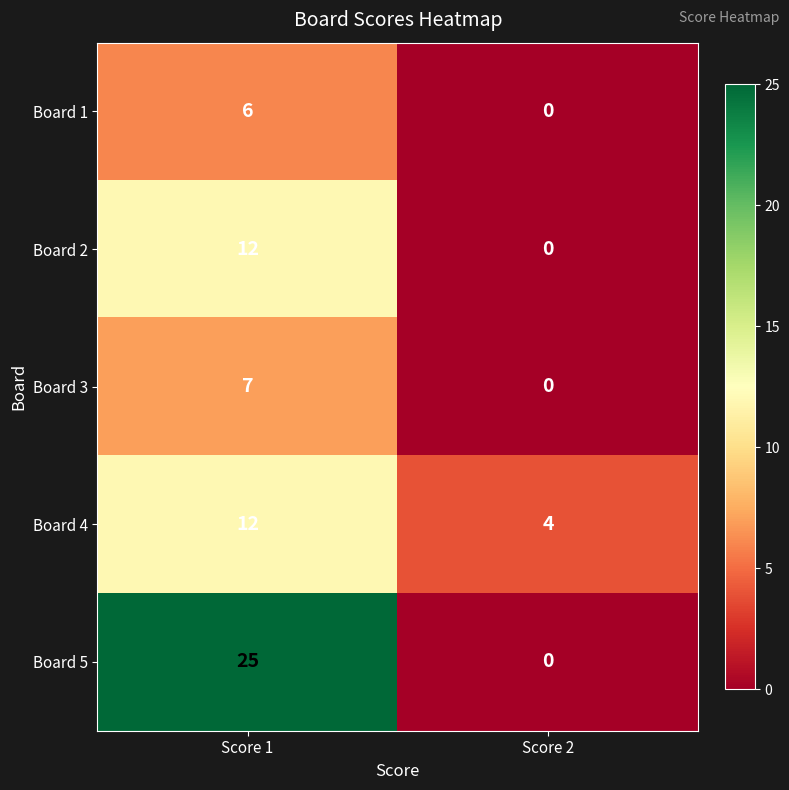

Between Score 1 and Score 2, which series saw the biggest shift?

Board 5